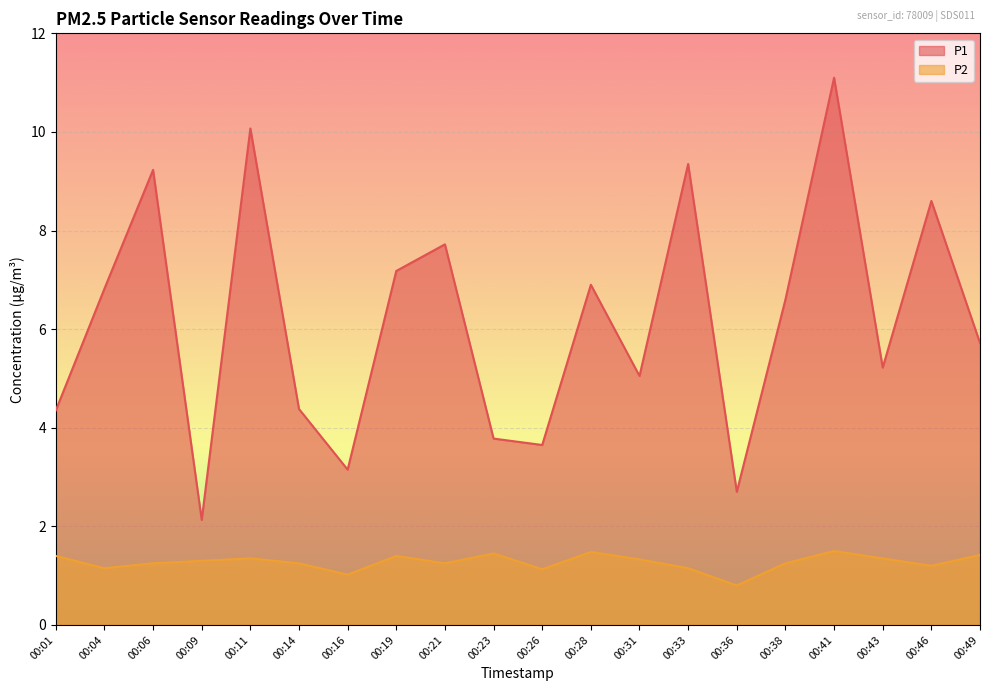

Is the value of P2 at 00:49 greater than the value of P1 at 00:28?

No